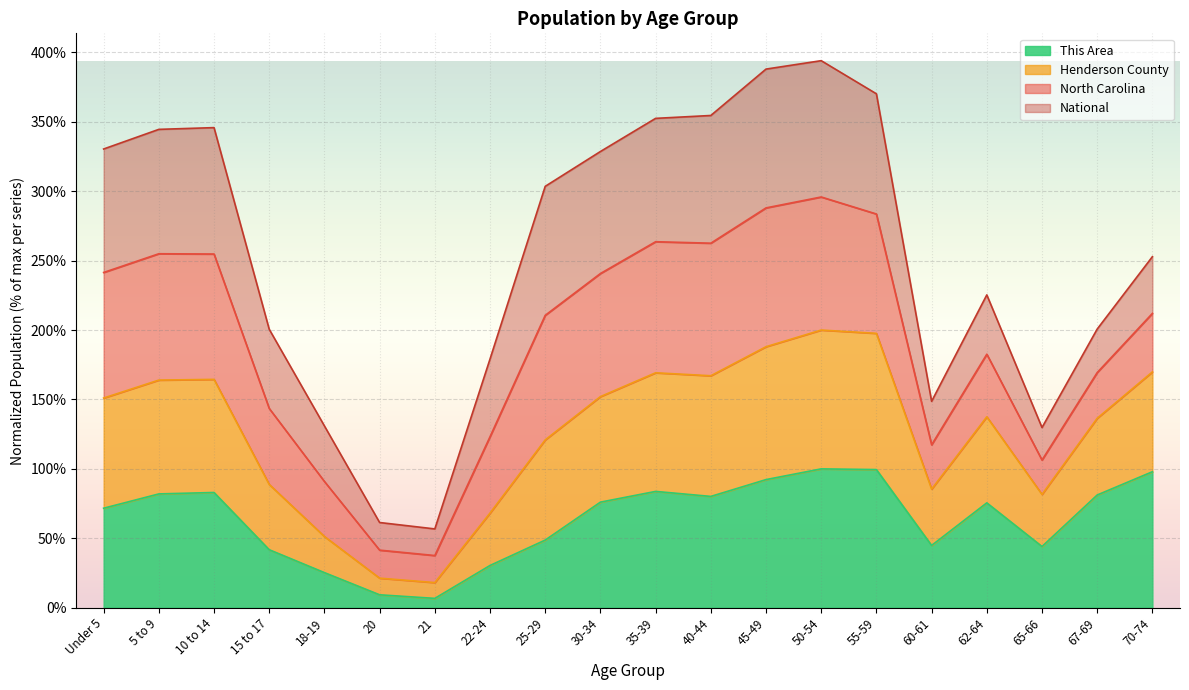

True or false: This Area has a value of 72.6 at 25-29.

False